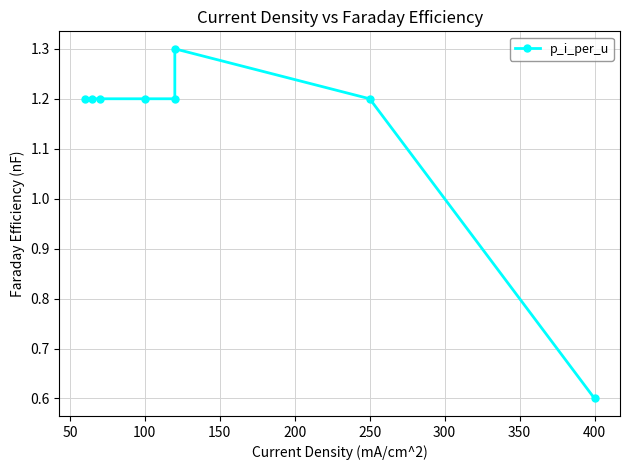

Does the chart display data point markers on the line(s)?

Yes